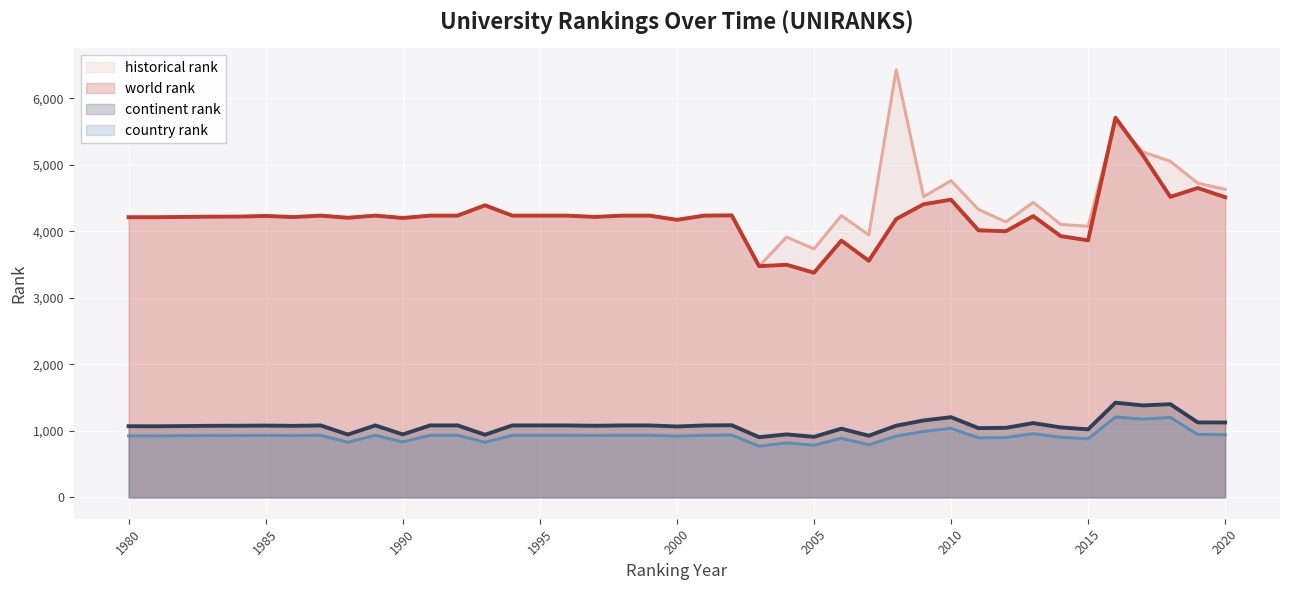

What is the total value across all series at 2007?

9224